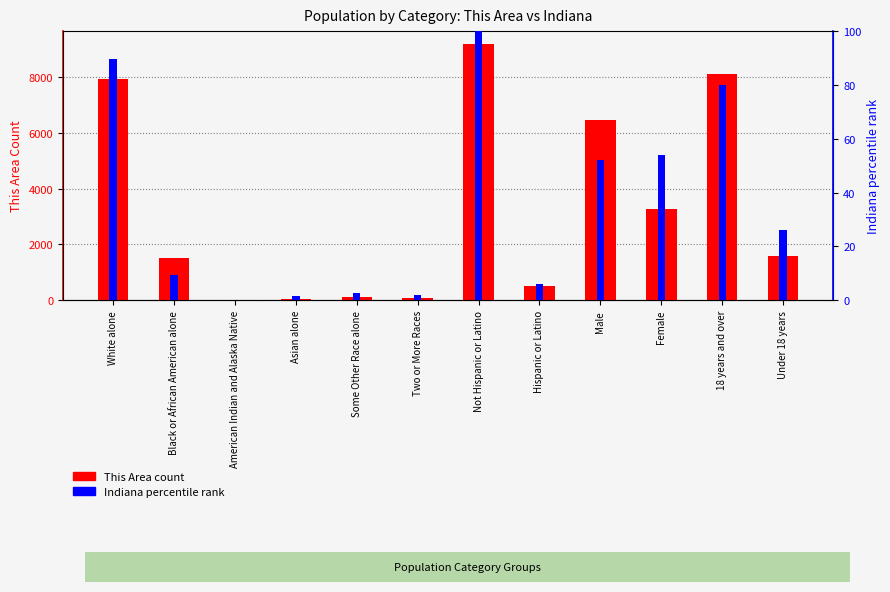

What is the total value across all series at White alone?

8020.7